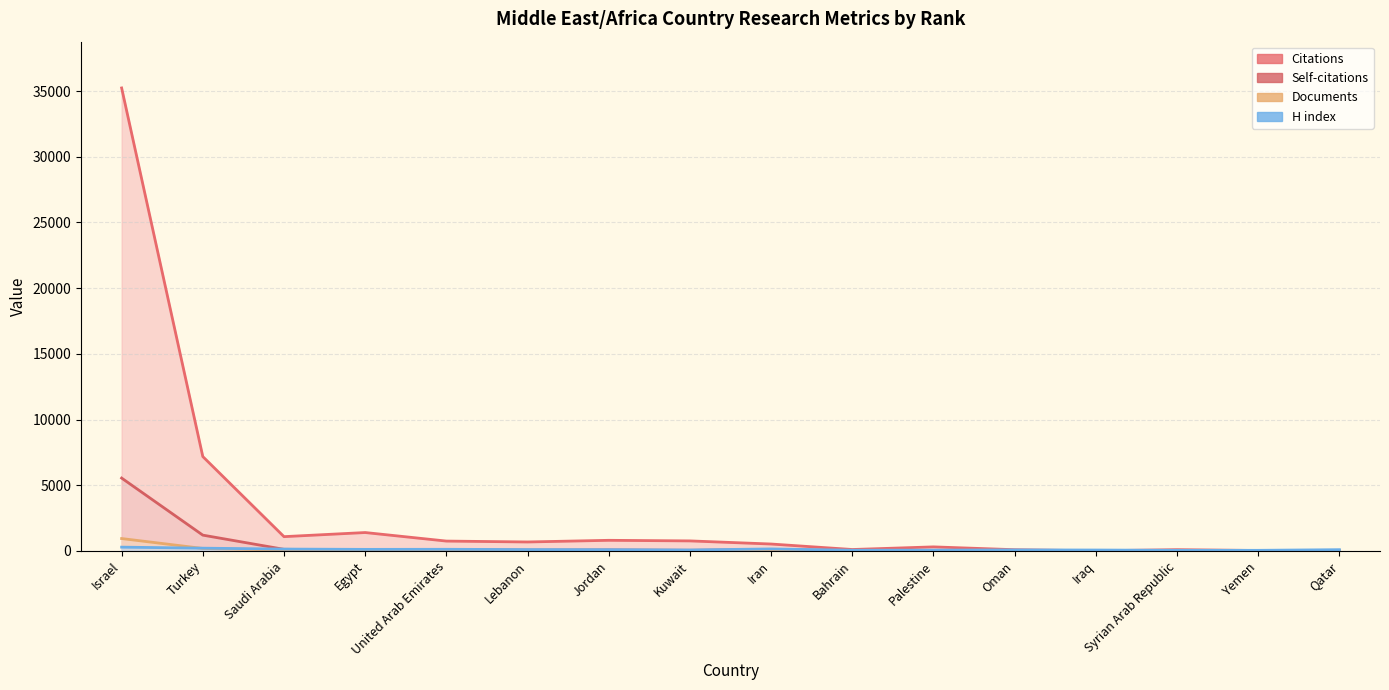

Where does the Citations series first go above 676?

Israel